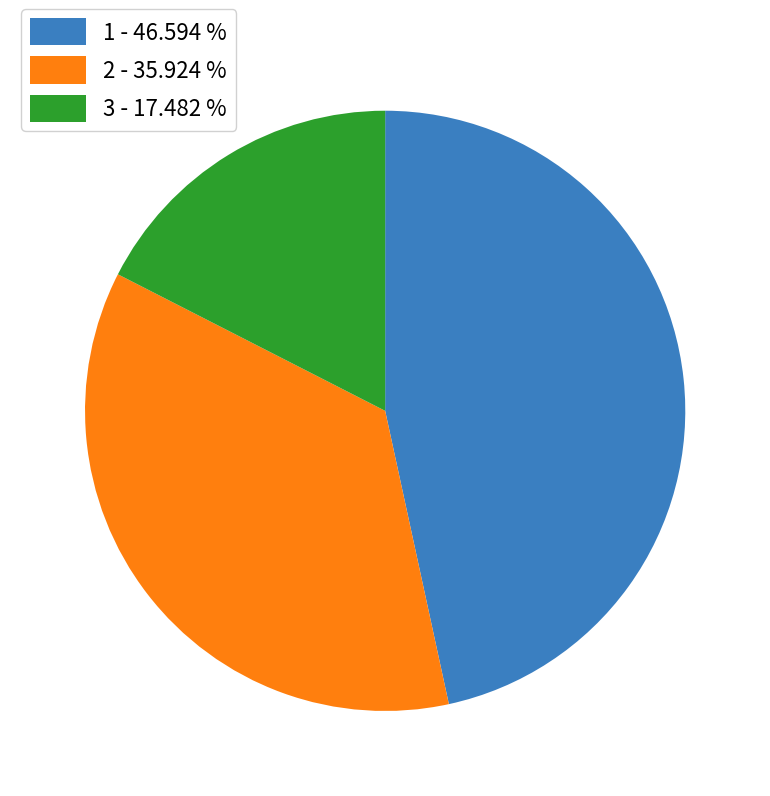

True or false: 2 accounts for 36% of the total.

True